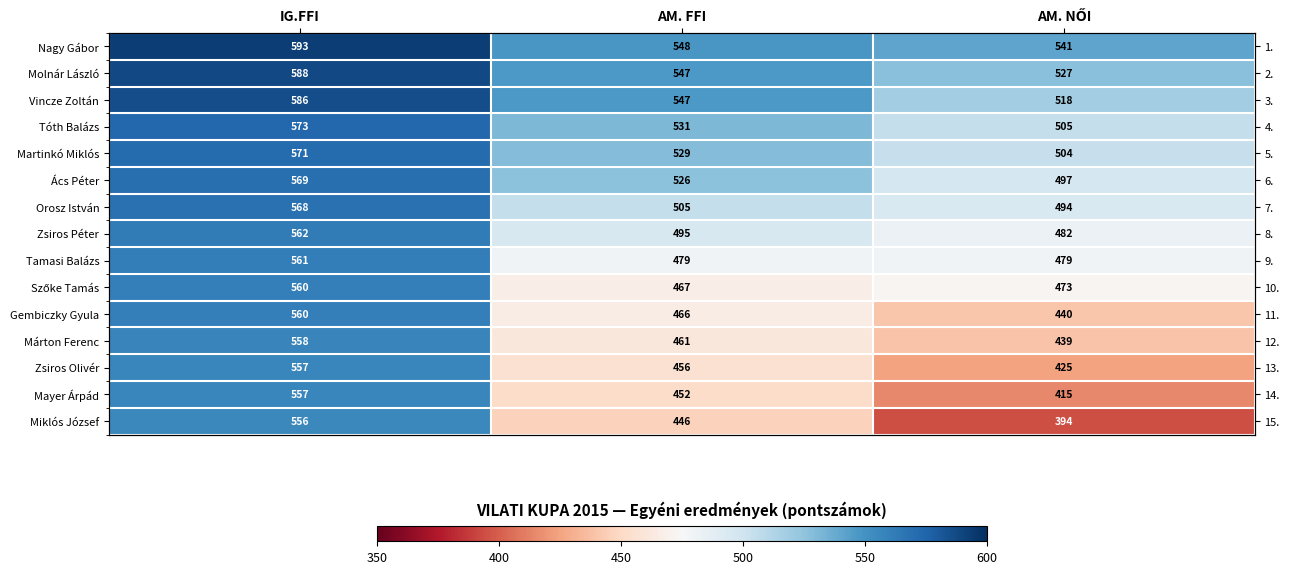

At which label does Szőke Tamás reach its minimum?

AM. FFI